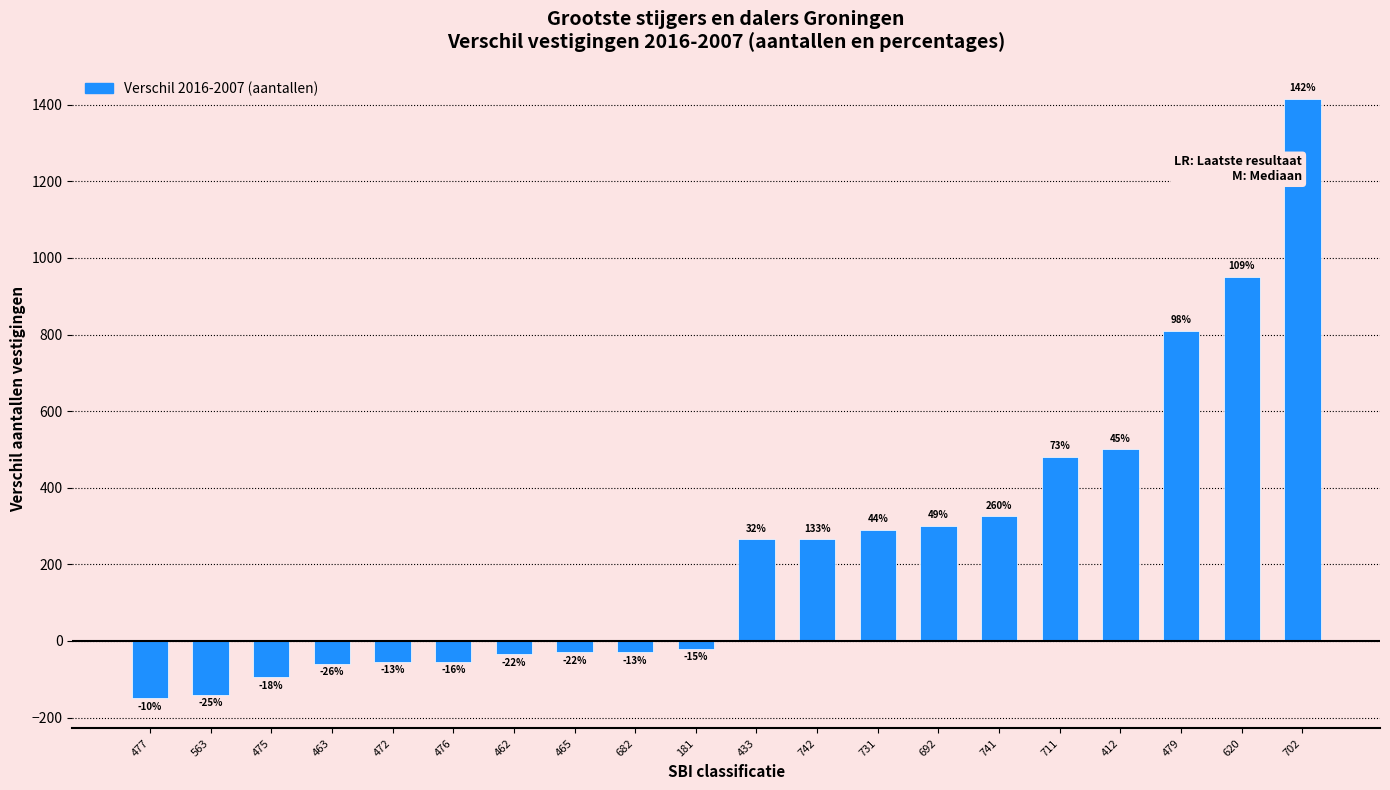

How many bars are there in total?

20